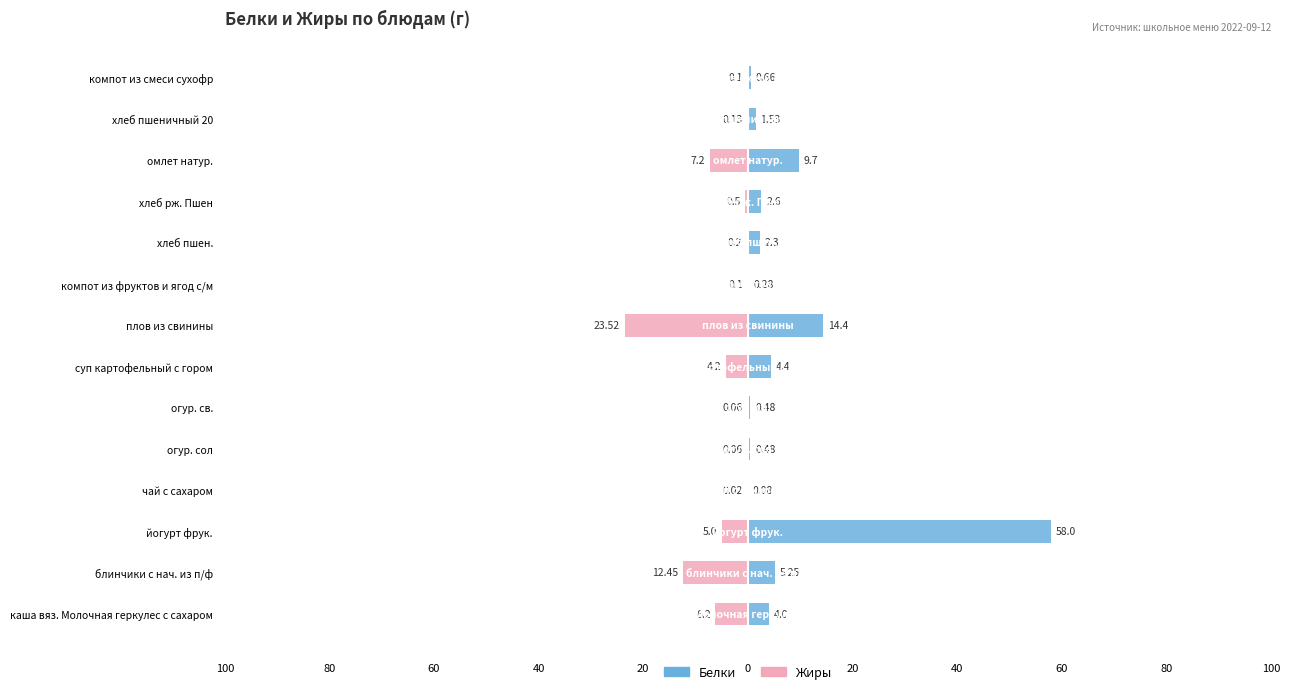

List the series in order of their overall mean, lowest first.

Жиры, Белки